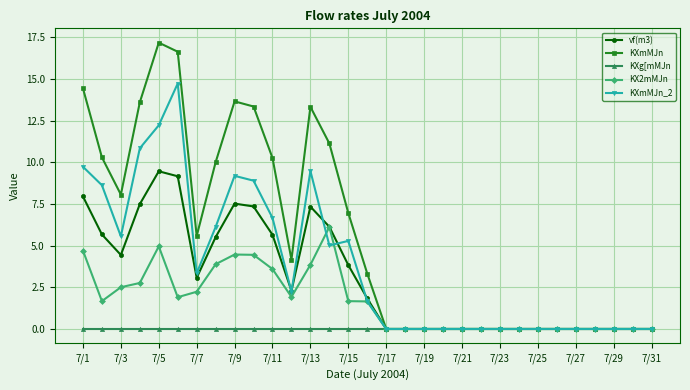

What is the highest value of the KX2mMJn series?

6.1